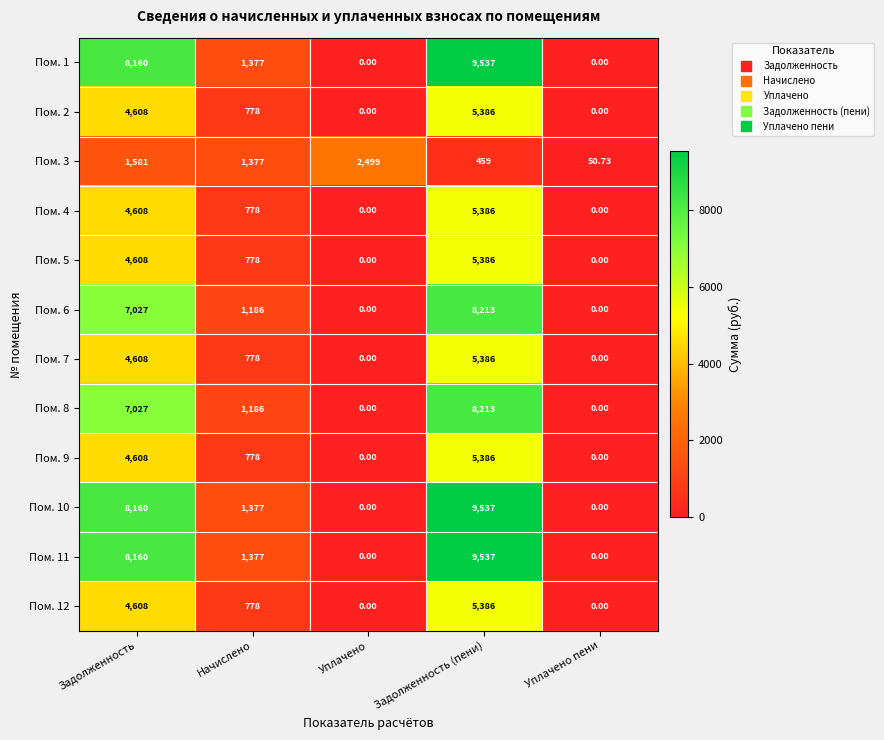

At which category is the sum across all series the highest?

Задолженность (пени)